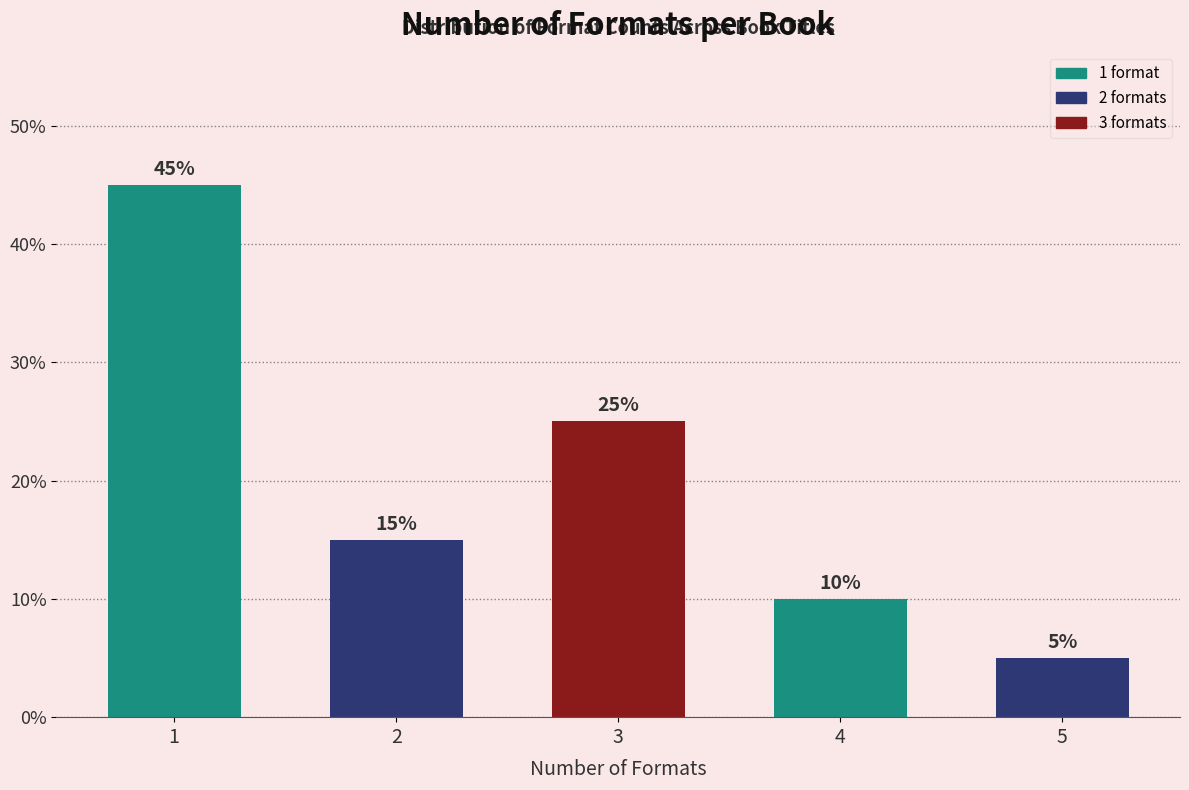

Reading left to right, transcribe all the data shown in this chart.

1=45	2=15	3=25	4=10	5=5